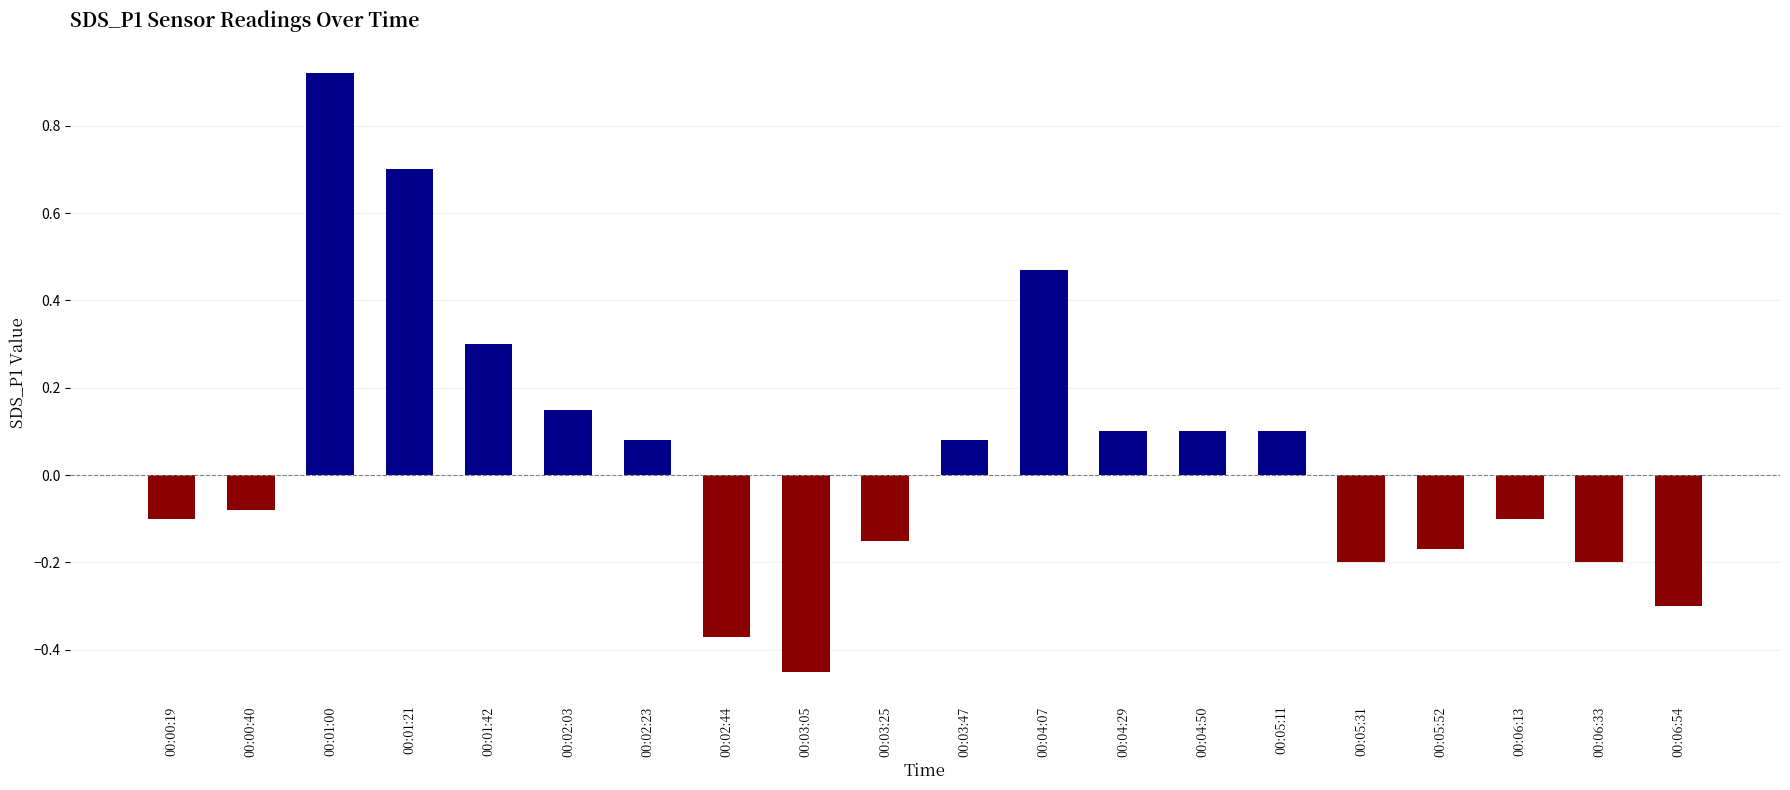

Where does the data first go above 0?

00:01:00